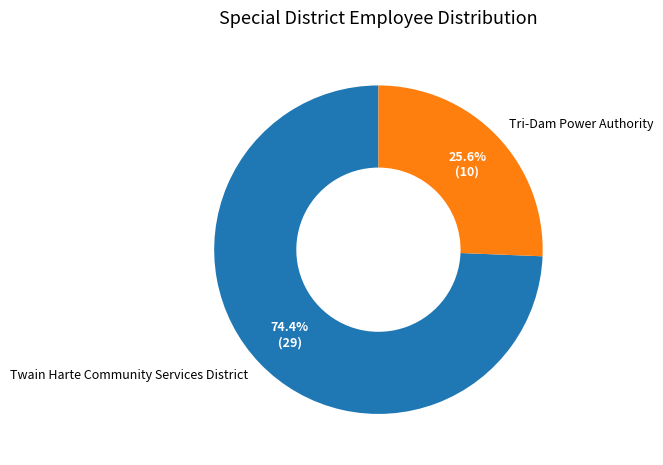

What is the total percentage of Tri-Dam Power Authority and Twain Harte Community Services District?

100.0%